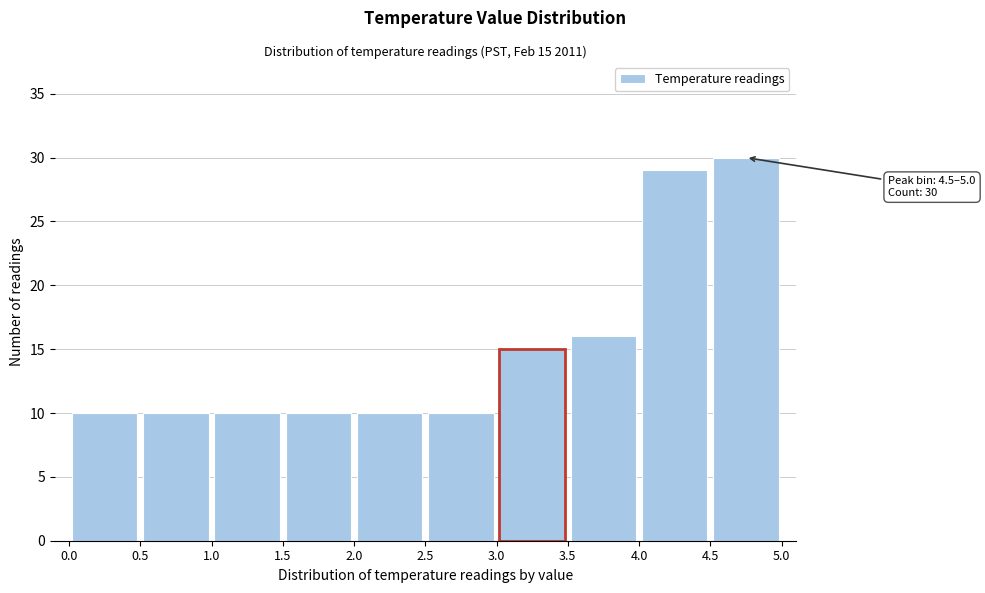

Which range on the x-axis has the tallest bar?

4.5 to 5.0